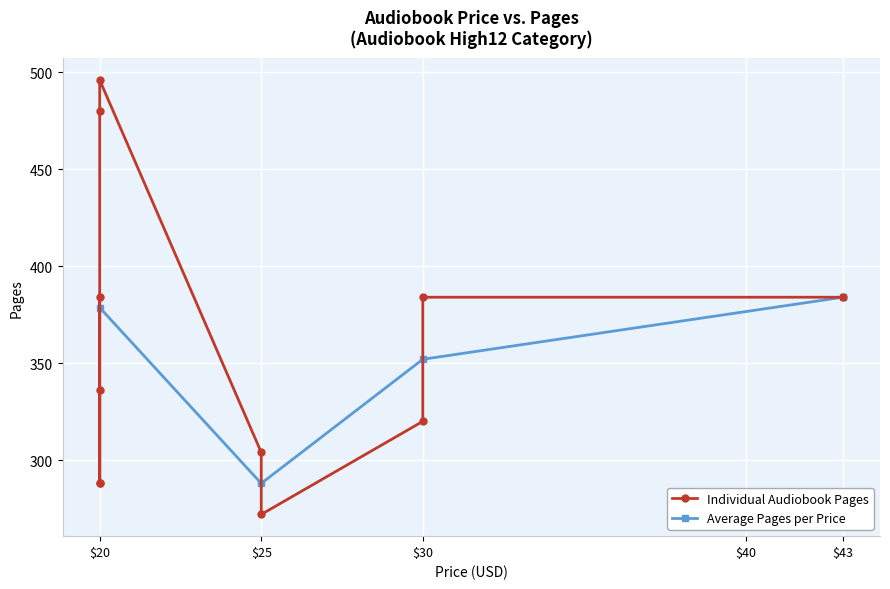

In Average Pages per Price, how many points are lower than both neighbors (excluding endpoints)?

1